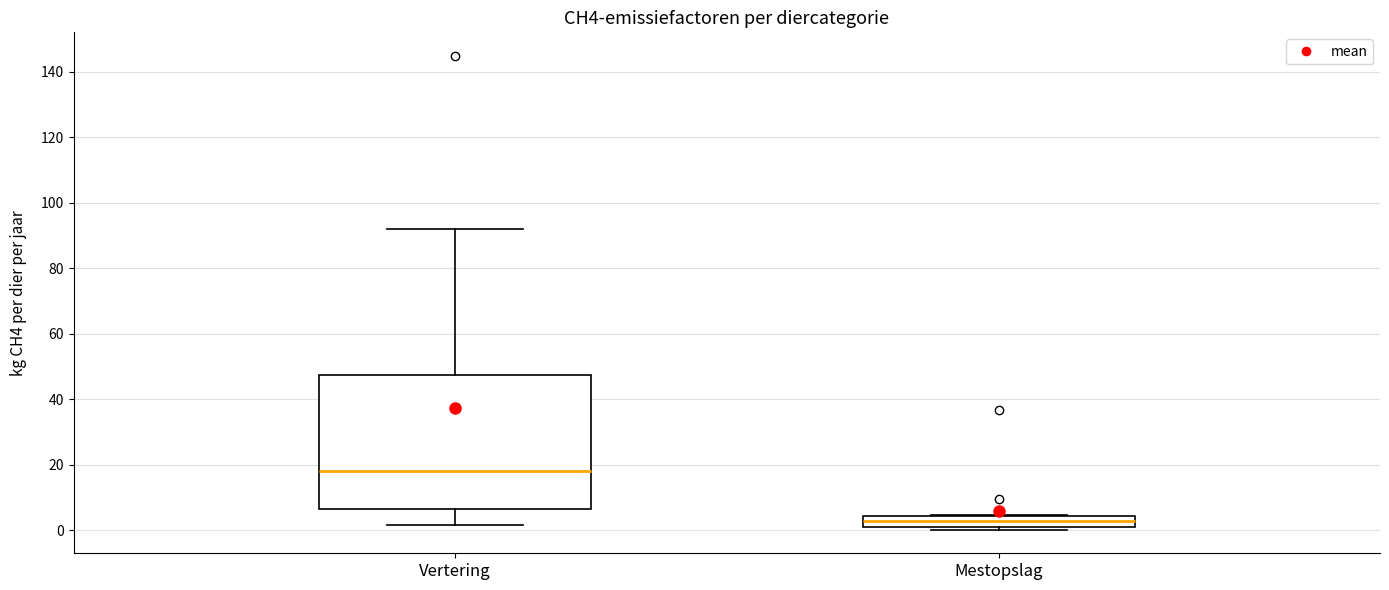

Comparing the boxes themselves (not the whiskers), which one is the tallest?

Vertering